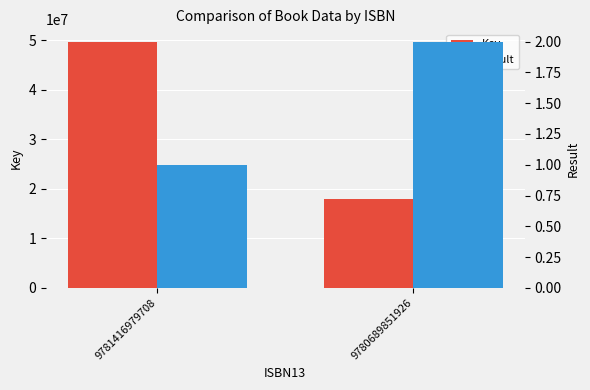

Which has a higher value, 9780689851926 or 9781416979708?

9781416979708